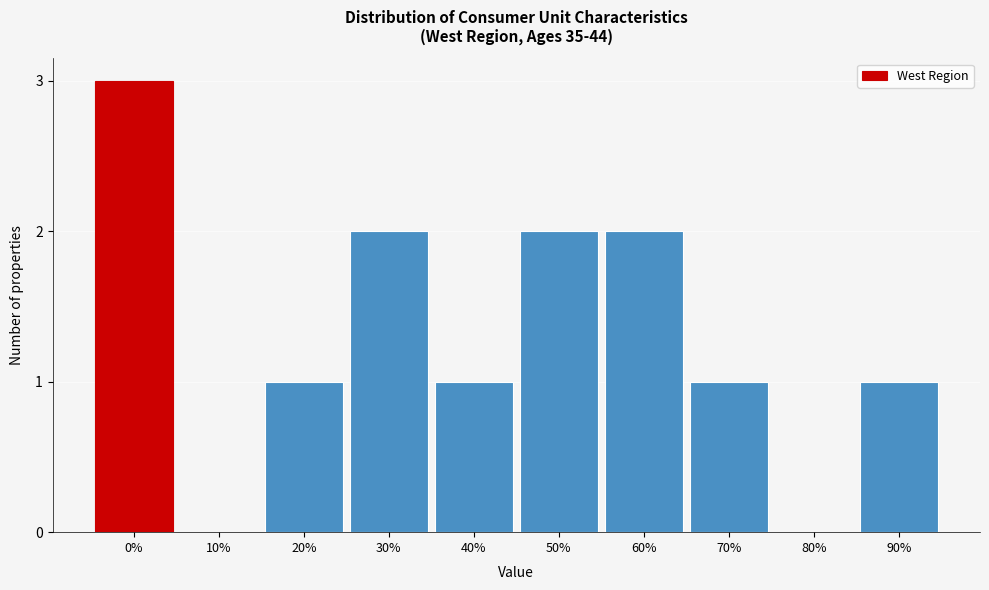

Reading left to right, what are all the values shown in this chart?

0%=3	10%=0	20%=1	30%=2	40%=1	50%=2	60%=2	70%=1	80%=0	90%=1